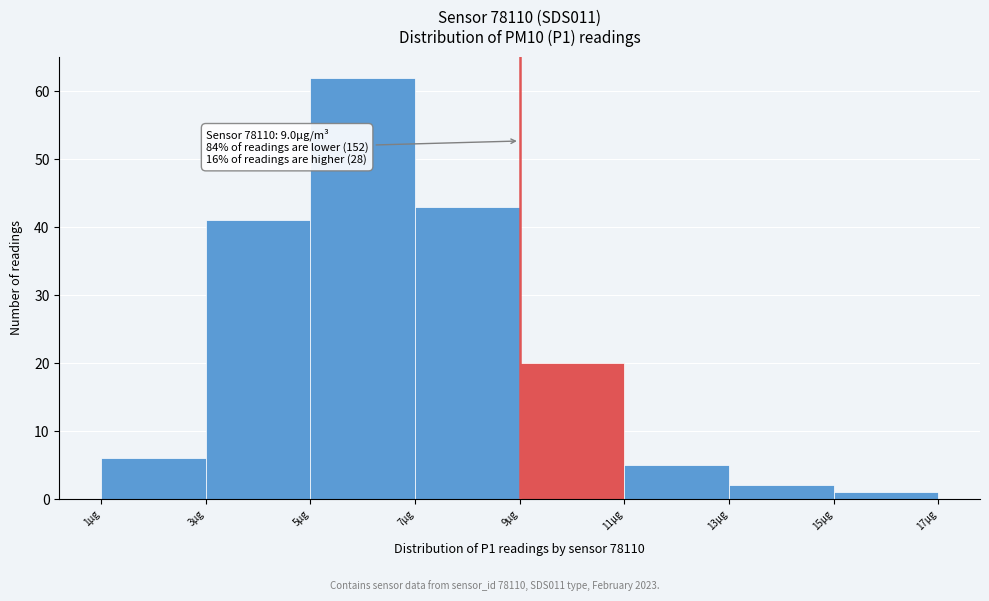

Which range on the x-axis has the tallest bar?

5 to 7